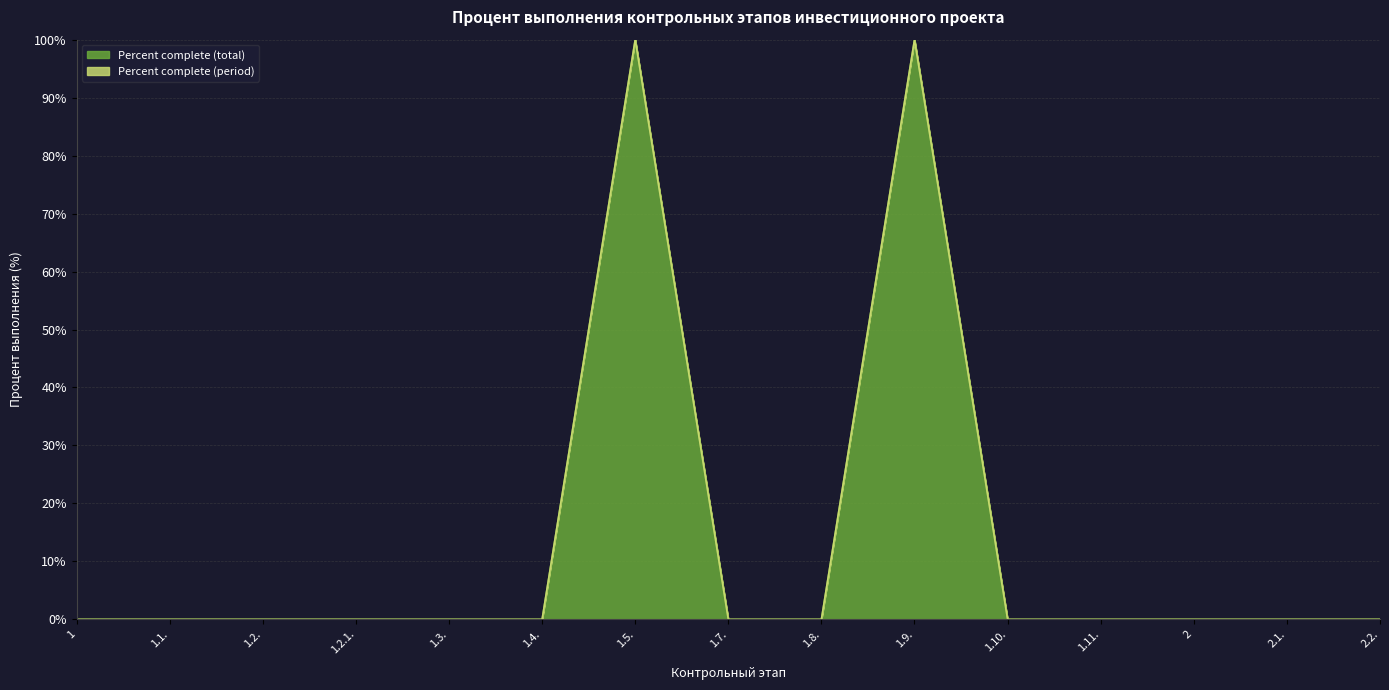

What is the greatest value displayed?

100